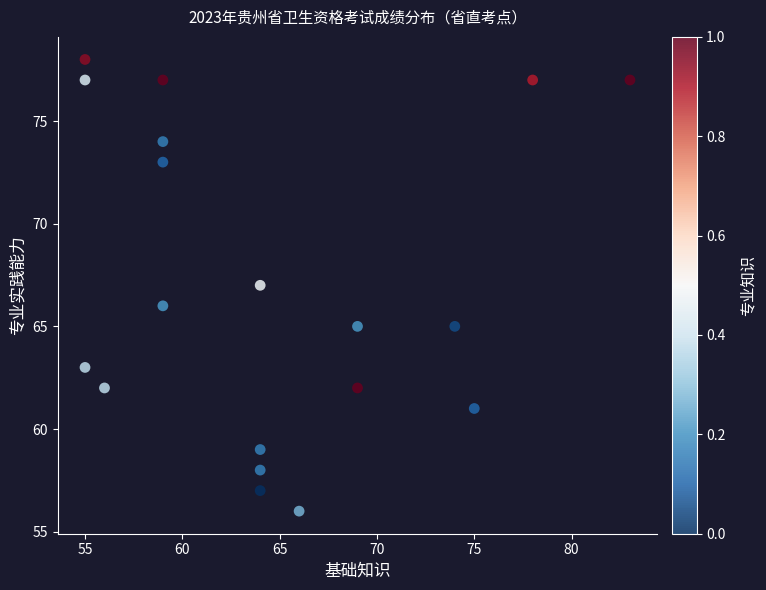

What is the range of X values (max minus min)?

28